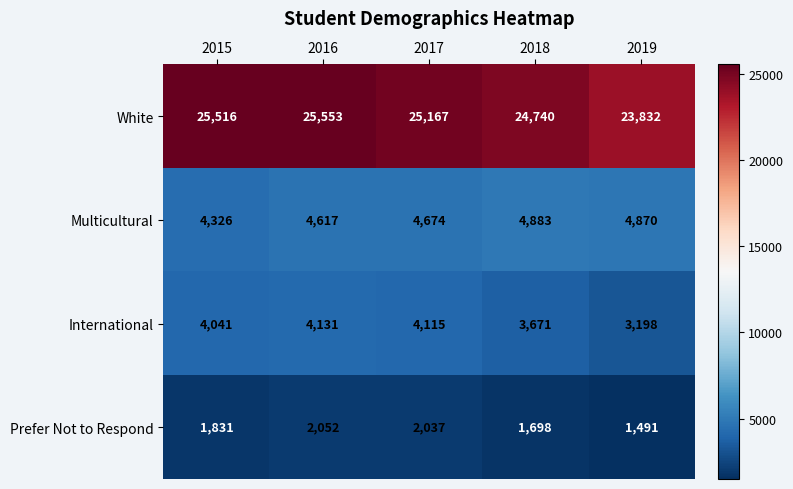

What is the total value across all series at 2018?

34992